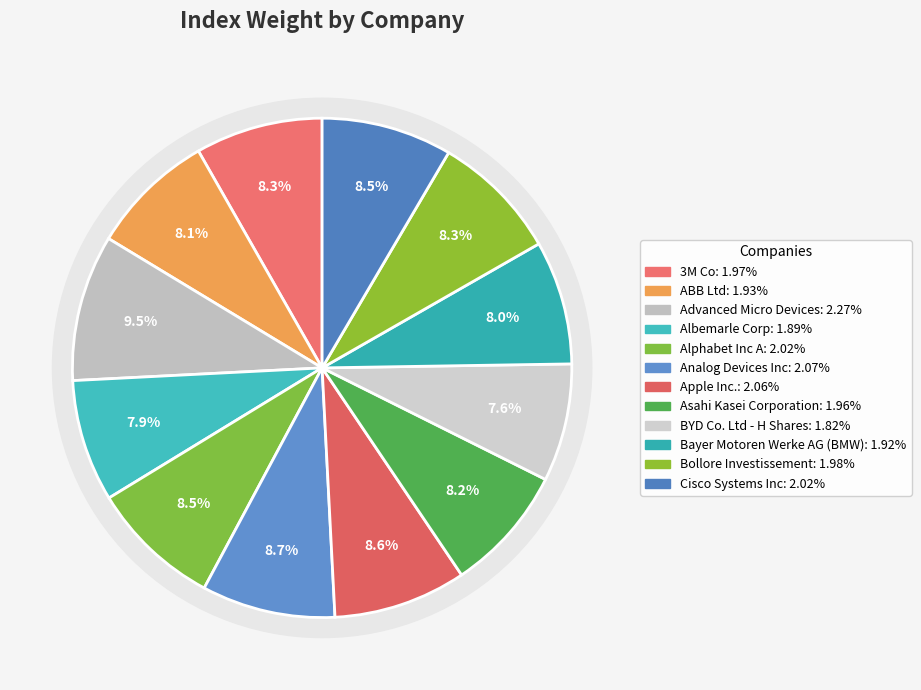

Is it true that BYD Co. Ltd - H Shares is 8% of the pie?

True